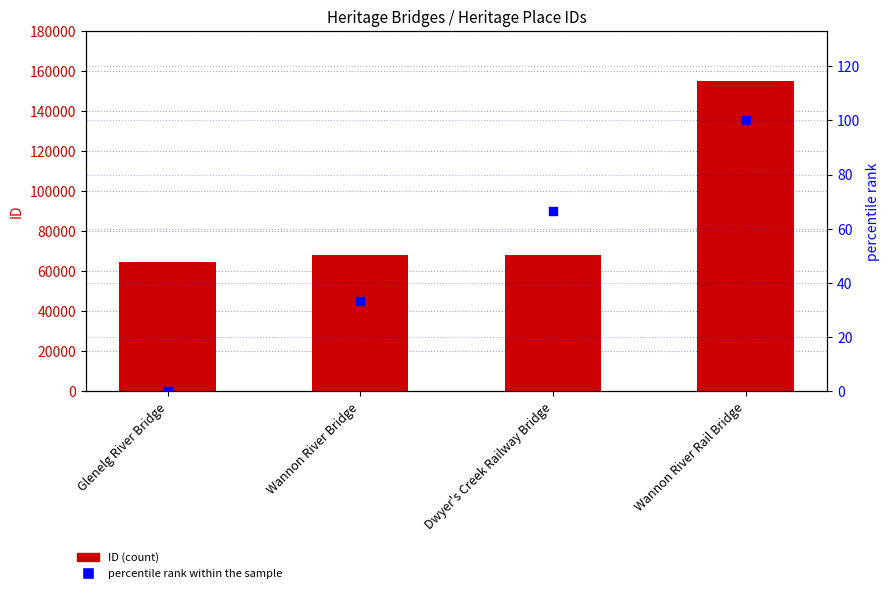

Which series has the widest spread of Y values?

ID